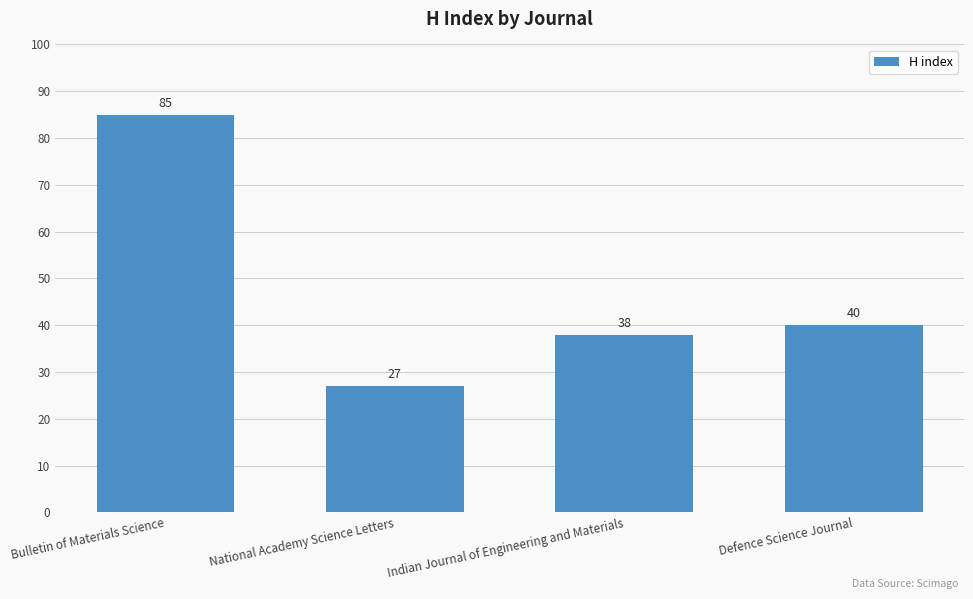

List the labels in order of value, smallest first.

National Academy Science Letters, Indian Journal of Engineering and Materials, Defence Science Journal, Bulletin of Materials Science